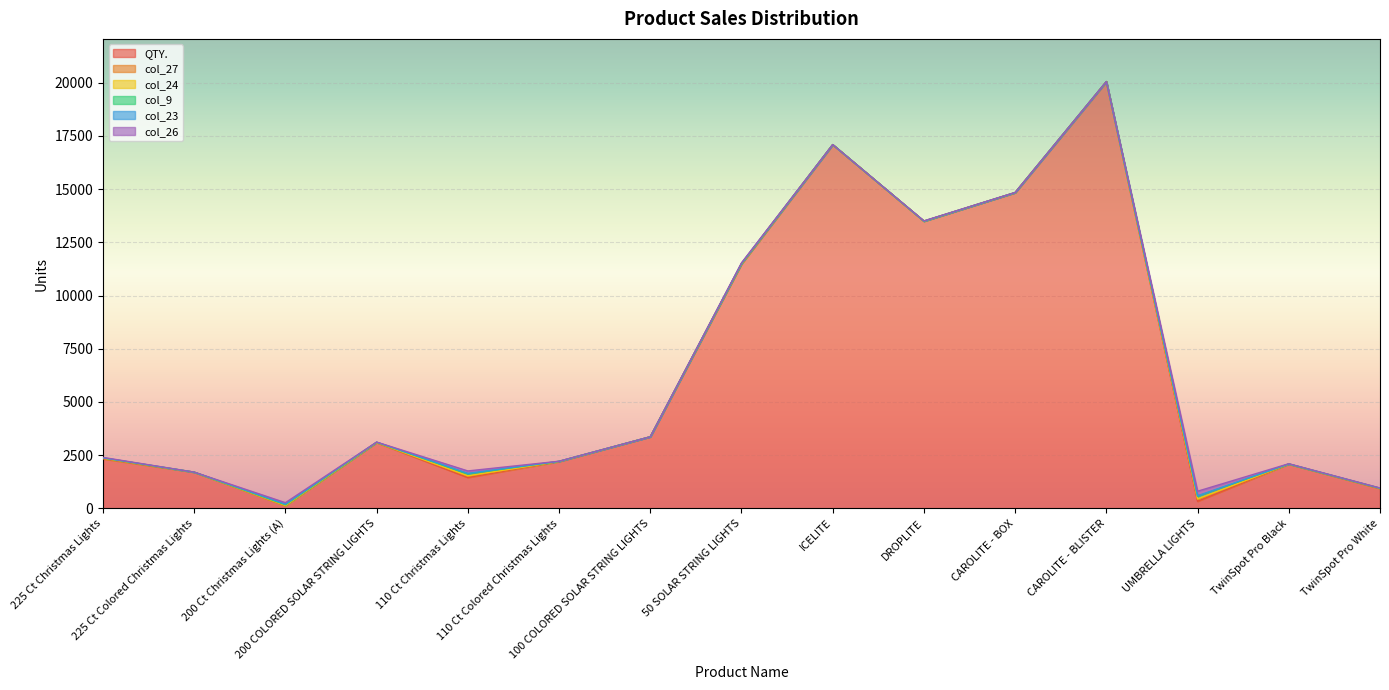

Rank the series at CAROLITE - BOX from lowest to highest value.

col_9, col_23, col_24, col_27, col_26, QTY.